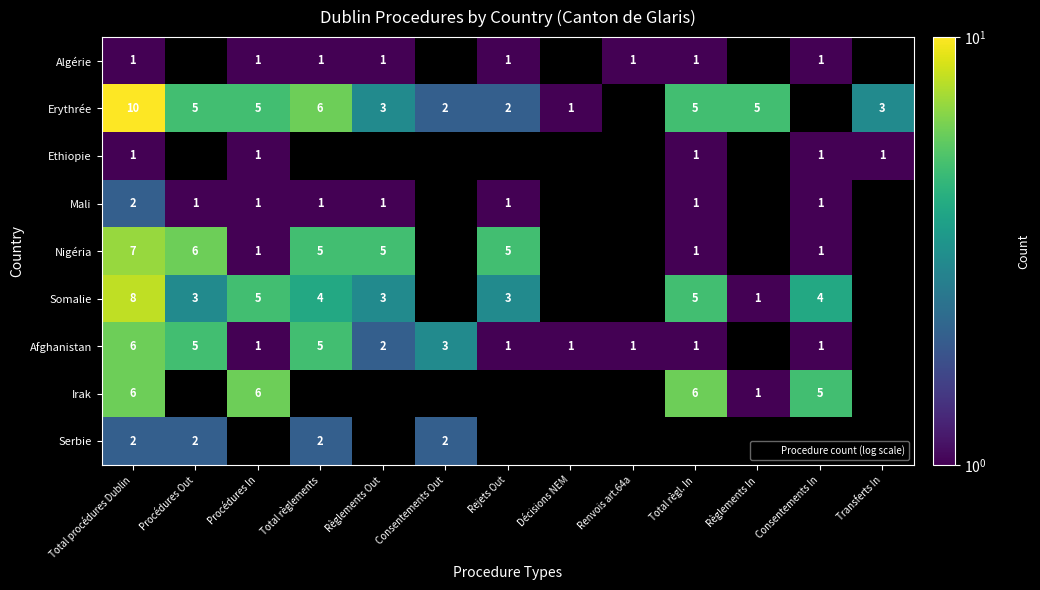

What is the smallest value displayed?

1.0